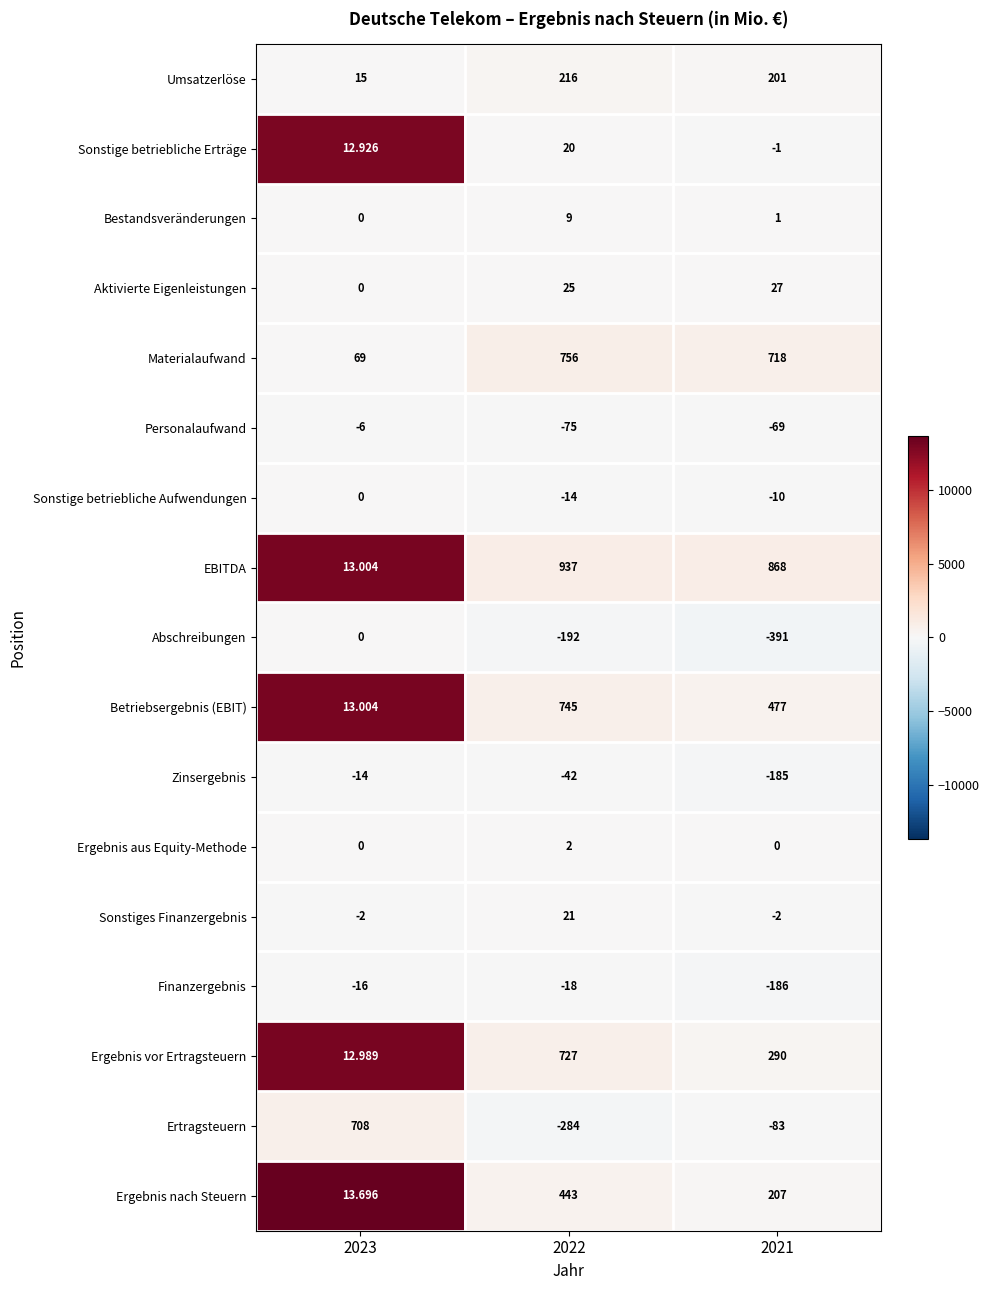

Between 2022 and 2021, which series saw the biggest shift?

Ergebnis vor Ertragsteuern